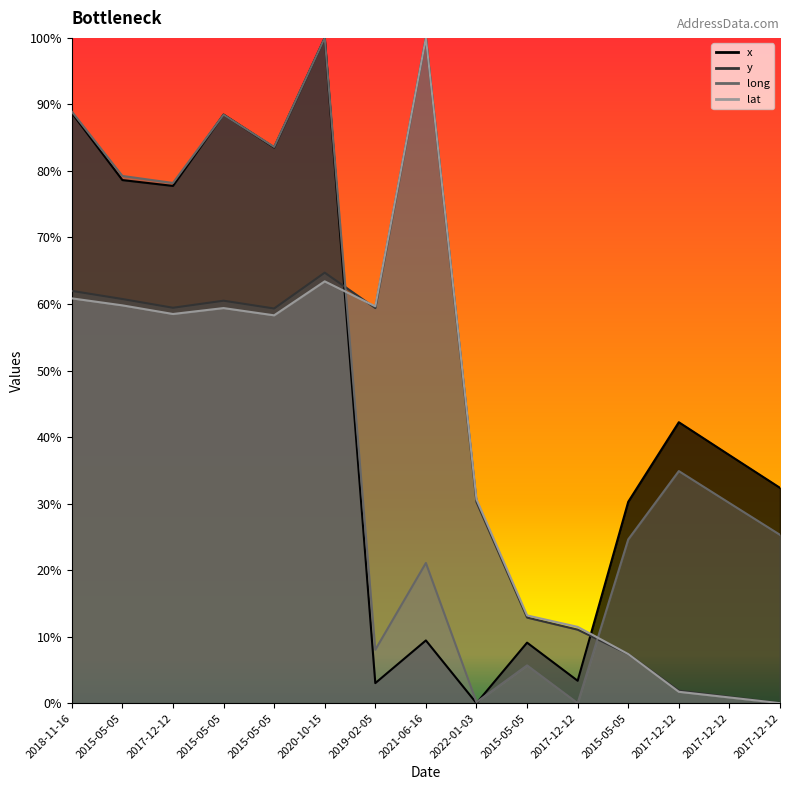

Between 2021-06-16 and 2017-12-12, which series saw the biggest shift?

lat